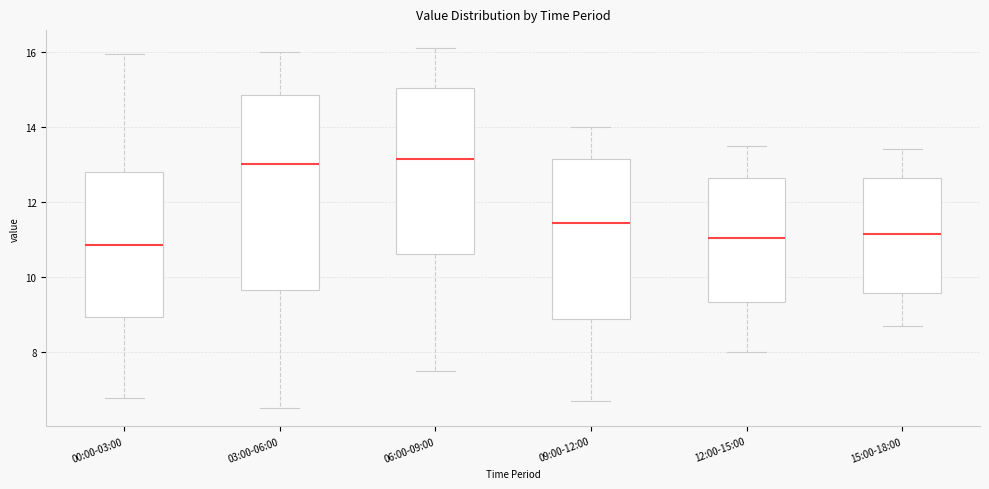

Where does the median line of the box for 06:00-09:00 sit on the y-axis? The values are not printed on the chart, so give them approximately, as read against the axis.

13.2